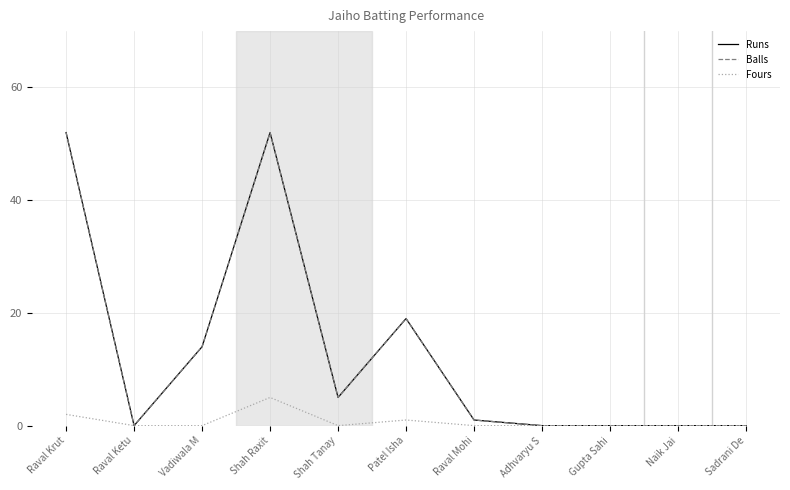

Is the value of Runs at Sadrani De greater than the value of Balls at Shah Tanay?

No